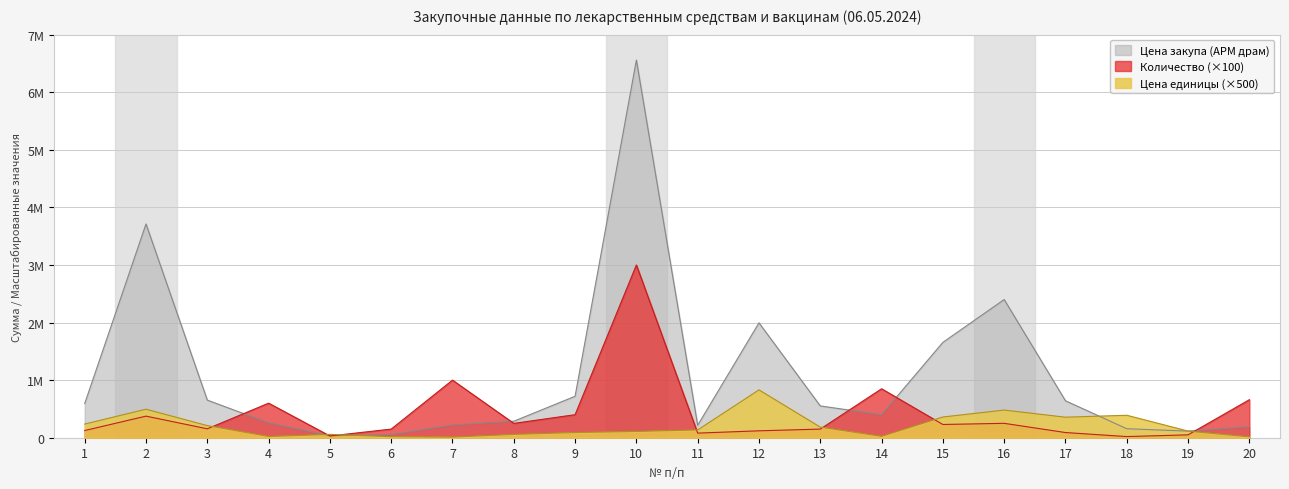

Reading left to right, what are all the values shown in this chart?

Цена закупа (АРМ драм): 1=593750	2=3712500	3=652798	4=258000	5=34800	6=54600	7=222000	8=286350	9=720000	10=6558000	11=216000	12=1995120	13=552000	14=399500	15=1656000	16=2400000	17=641700	18=156000	19=115000	20=191400
Количество: 1=125000	2=375000	3=155000	4=600000	5=30000	6=150000	7=1000000	8=249000	9=400000	10=3000000	11=80000	12=120000	13=150000	14=850000	15=230000	16=250000	17=90000	18=20000	19=50000	20=660000
Цена единицы (АРМ драм): 1=237500	2=495000	3=210500	4=21500	5=58000	6=18000	7=11000	8=57500	9=90000	10=109000	11=135000	12=831000	13=184000	14=23500	15=360000	16=480000	17=356500	18=390000	19=115000	20=14500